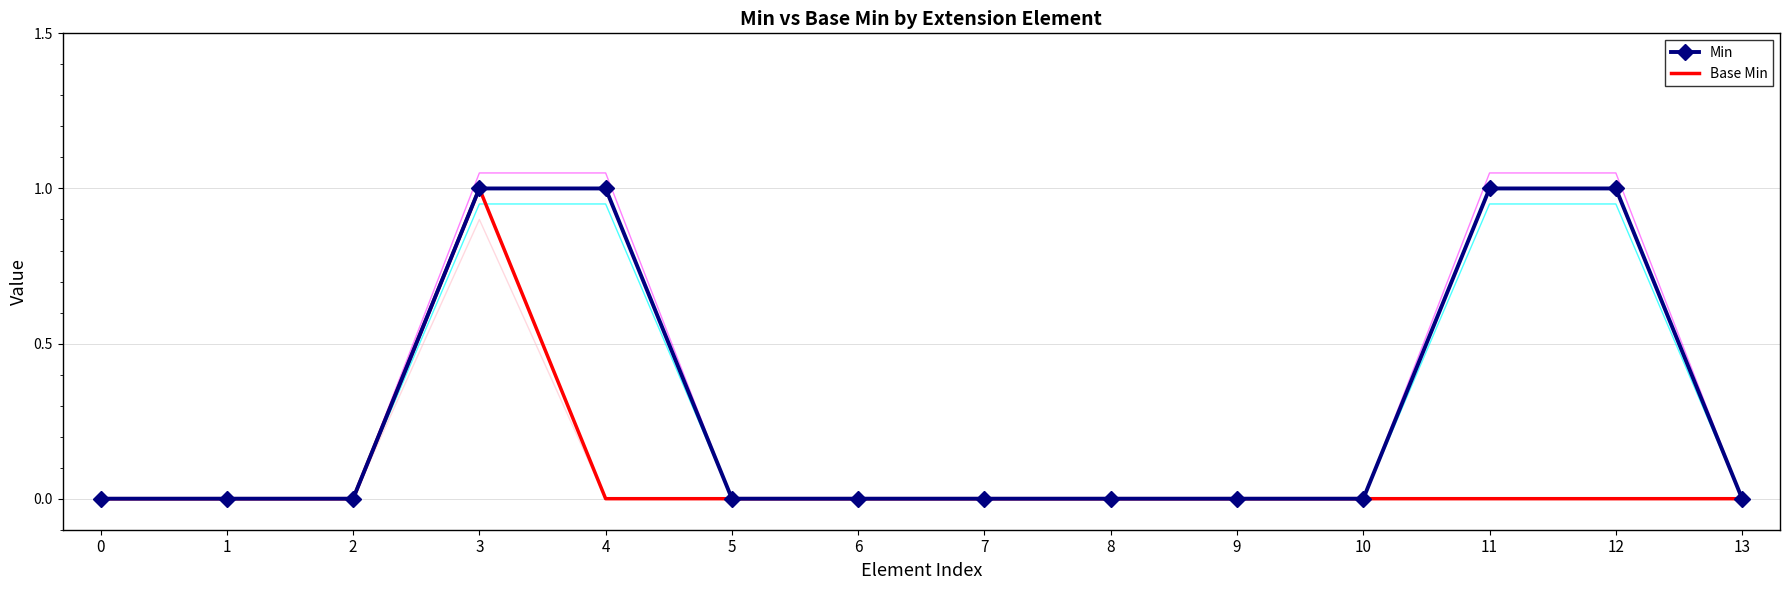

What is the difference between the maximum and minimum values in the Base Min series?

1